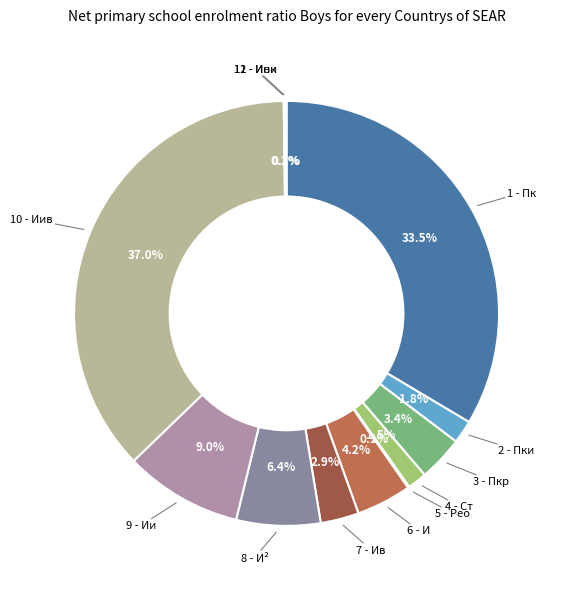

Does any single category account for the majority?

No